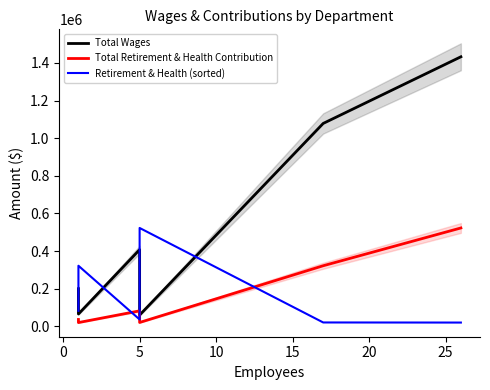

What is the difference between the maximum and minimum values in the Retirement & Health (sorted) series?

502884